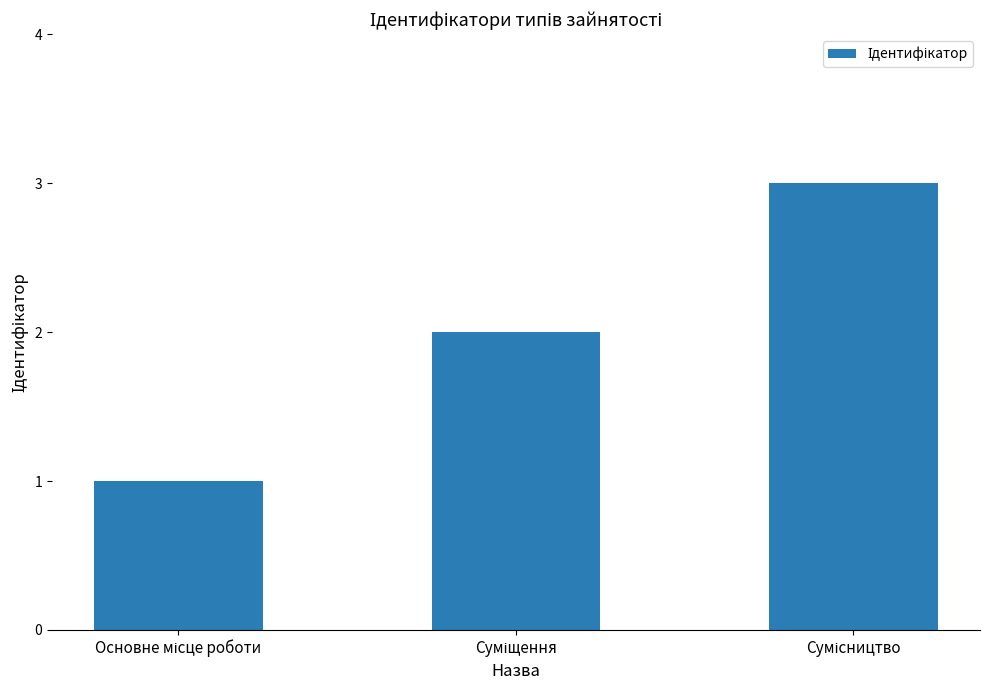

What is the maximum value shown in the chart?

3